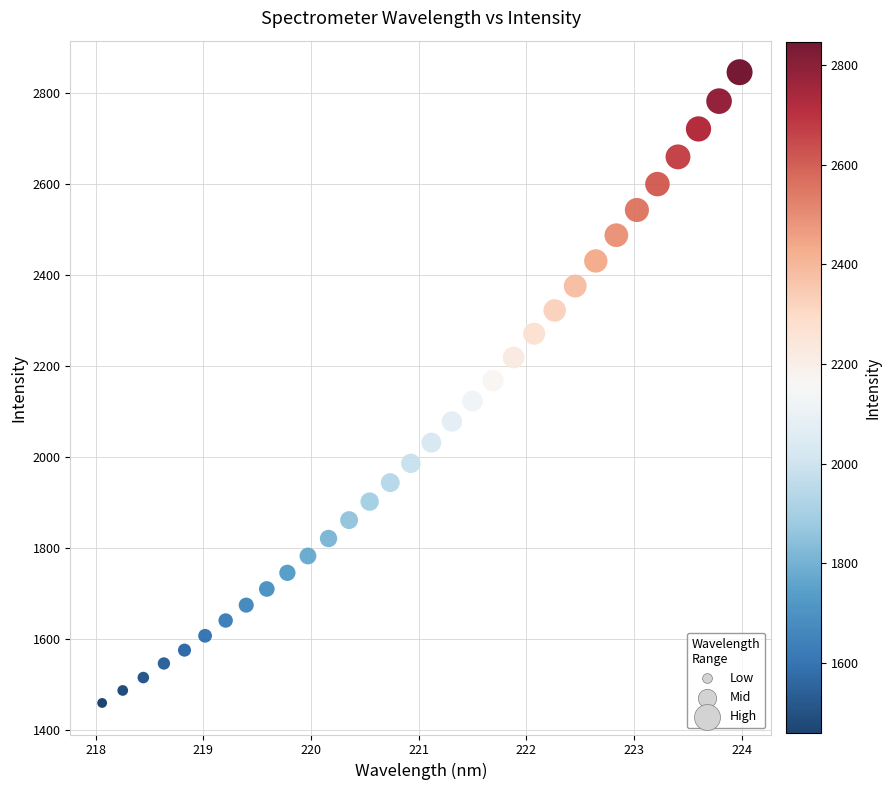

What is the range of X values (max minus min)?

5.9